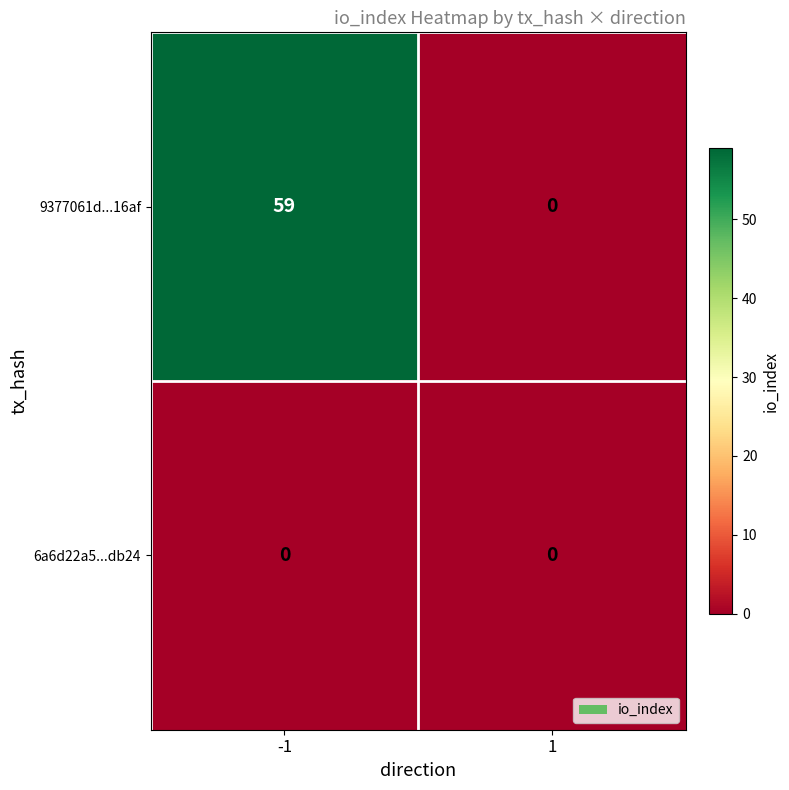

Rank the series at -1 from lowest to highest value.

6a6d22a5...db24, 9377061d...16af